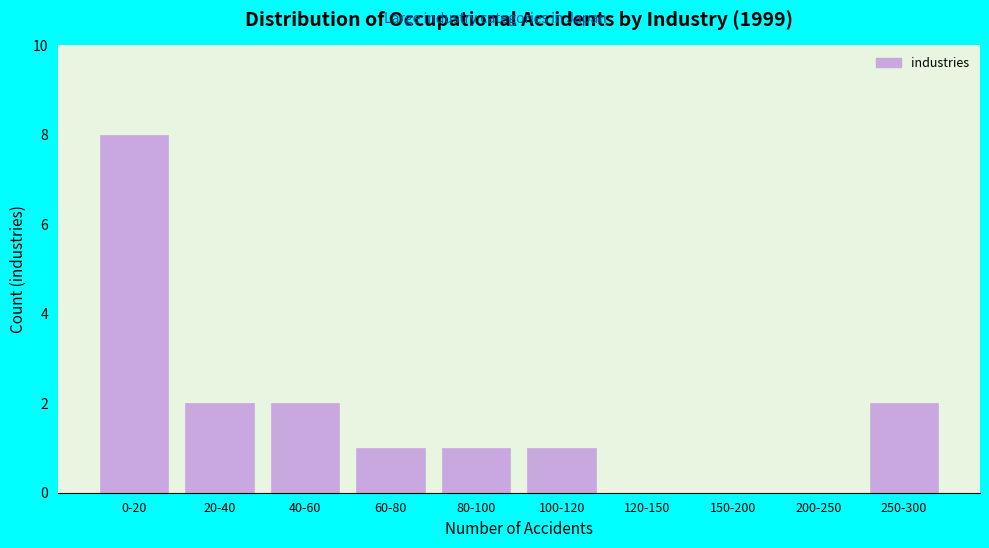

Reading left to right, transcribe all the data shown in this chart.

0-20=8	20-40=2	40-60=2	60-80=1	80-100=1	100-120=1	120-150=0	150-200=0	200-250=0	250-300=2